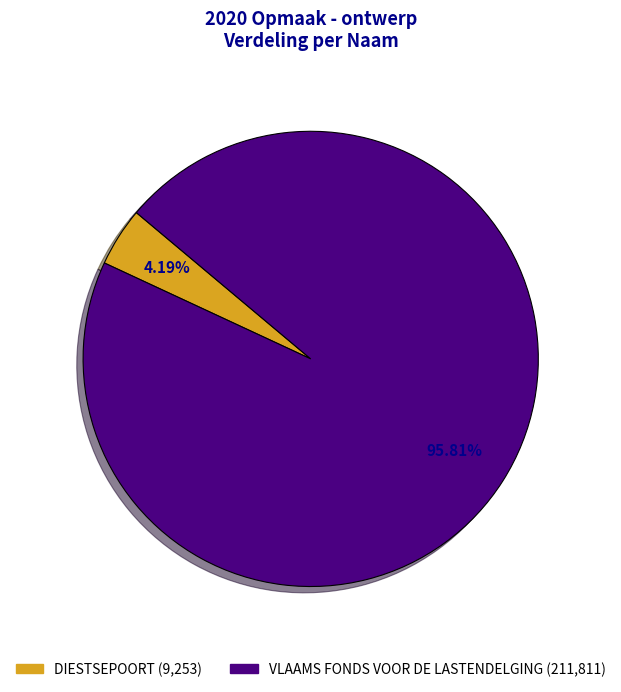

Rank the categories by value from highest to lowest.

VLAAMS FONDS VOOR DE LASTENDELGING, DIESTSEPOORT